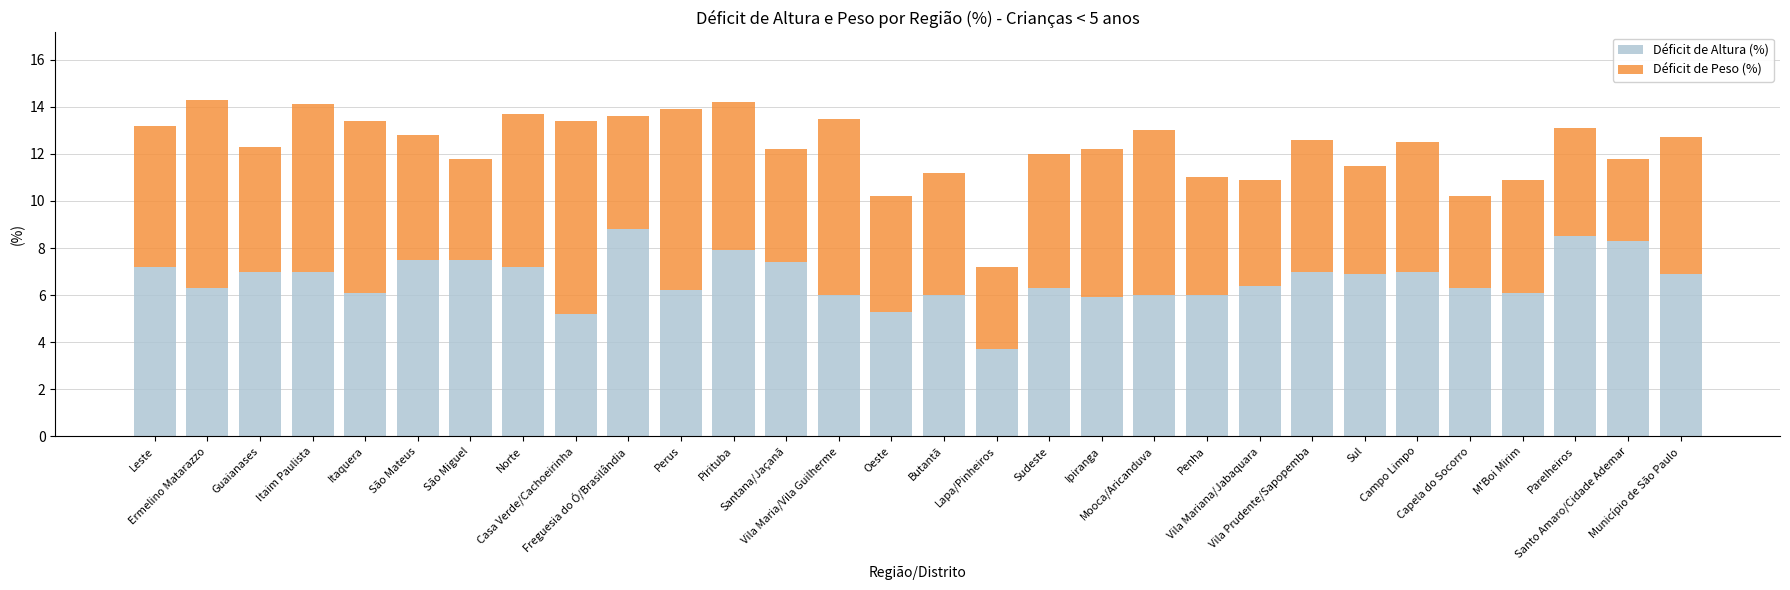

Are the bars grouped side by side (vs. stacked)?

No